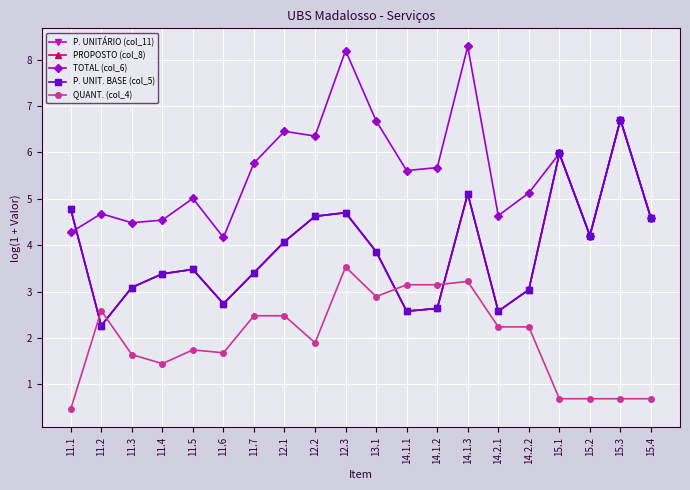

Reading left to right, extract all data points from this chart.

P. UNITÁRIO (col_11): 4.8	2.3	3.1	3.4	3.5	2.7	3.4	4.1	4.6	4.7	3.9	2.6	2.6	5.1	2.6	3.0	6.0	4.2	6.7	4.6
PROPOSTO (col_8): 4.8	2.3	3.1	3.4	3.5	2.7	3.4	4.1	4.6	4.7	3.9	2.6	2.6	5.1	2.6	3.0	6.0	4.2	6.7	4.6
TOTAL (col_6): 4.3	4.7	4.5	4.5	5.0	4.2	5.8	6.5	6.4	8.2	6.7	5.6	5.7	8.3	4.6	5.1	6.0	4.2	6.7	4.6
P. UNIT. BASE (col_5): 4.8	2.3	3.1	3.4	3.5	2.7	3.4	4.1	4.6	4.7	3.9	2.6	2.6	5.1	2.6	3.0	6.0	4.2	6.7	4.6
QUANT. (col_4): 0.5	2.6	1.6	1.4	1.7	1.7	2.5	2.5	1.9	3.5	2.9	3.1	3.1	3.2	2.2	2.2	0.7	0.7	0.7	0.7